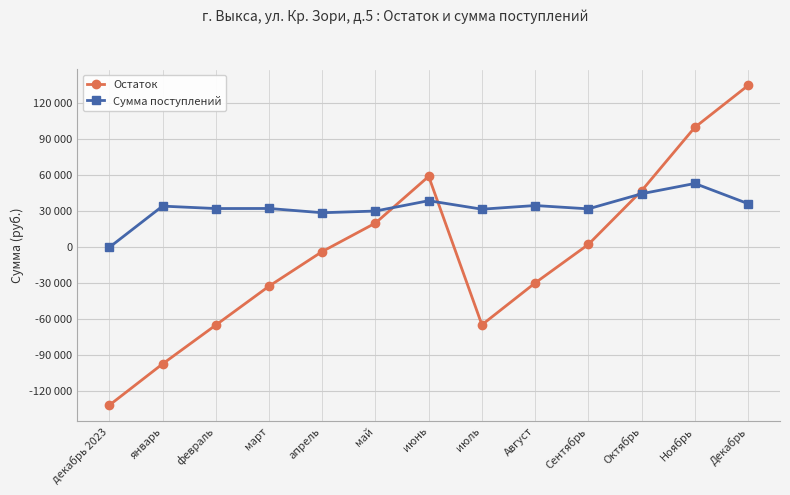

Does the chart have visible grid lines?

Yes